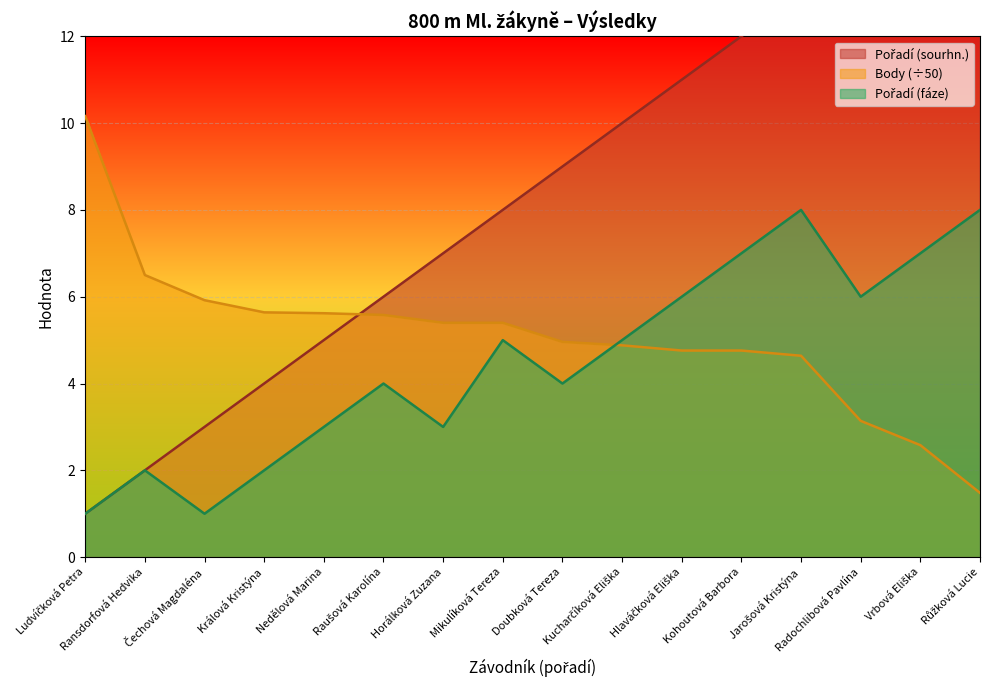

What is the label of the 12th point from the right?

Nedělová Marina